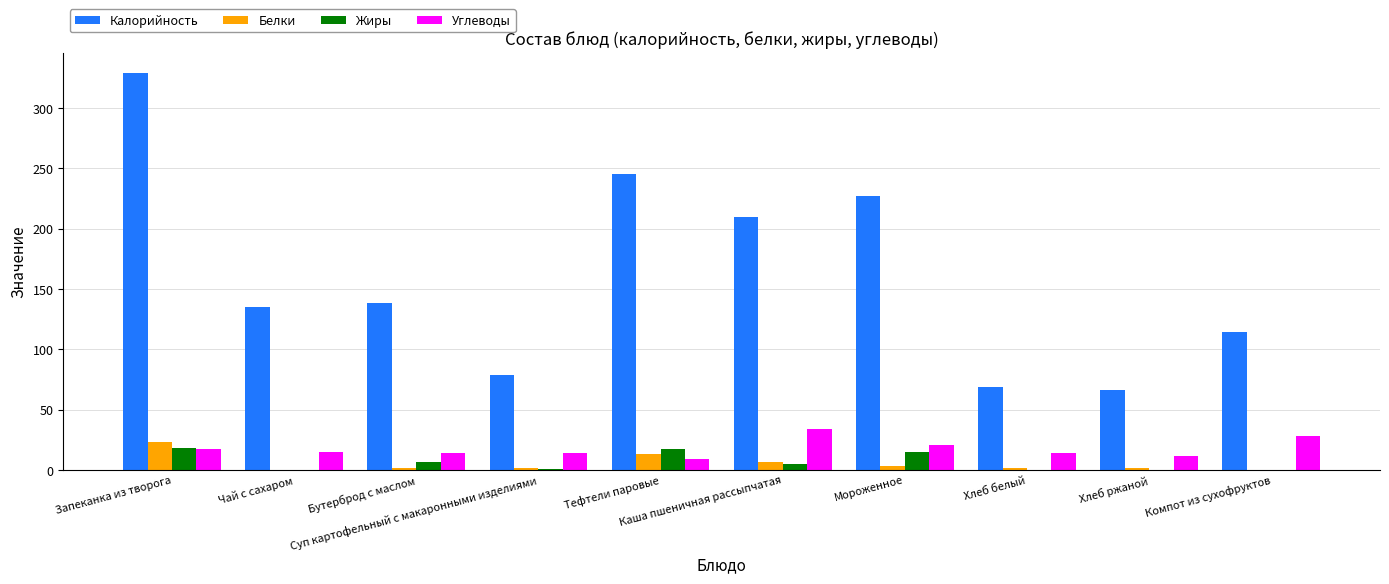

What value does the Калорийность series have at Хлеб ржаной?

66.0